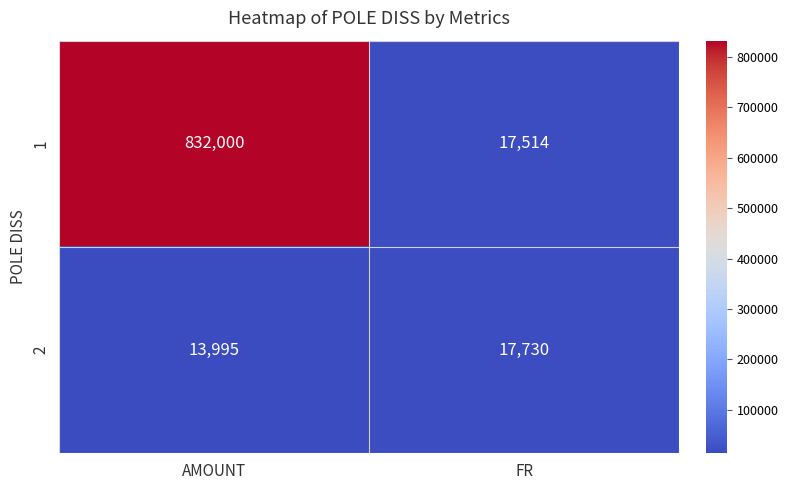

How many data points in 2 are less than 17730?

1